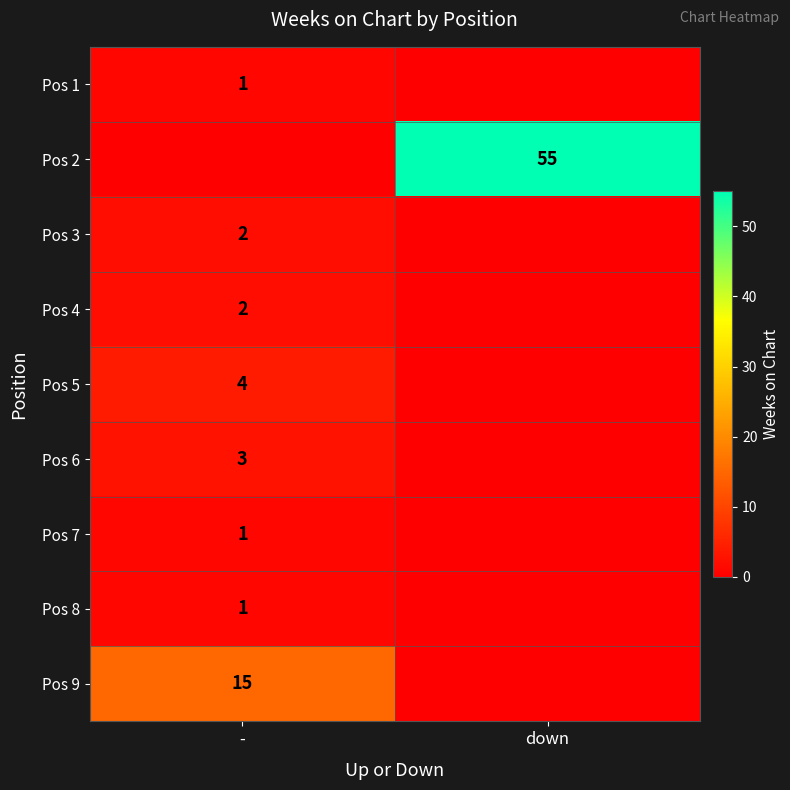

The value of Pos 4 at - is 1. True or false?

False